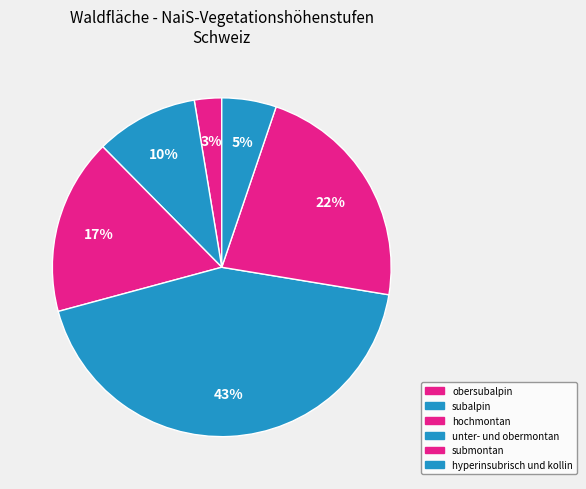

Does submontan account for over 50% of the chart?

No